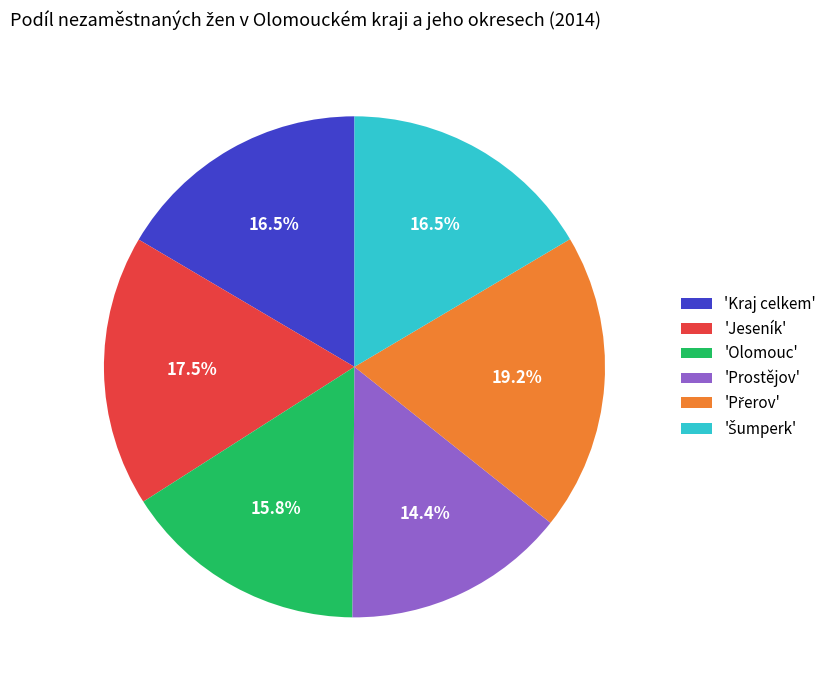

What is the ratio of the value at 'Prostějov' to the value at 'Olomouc'?

0.9